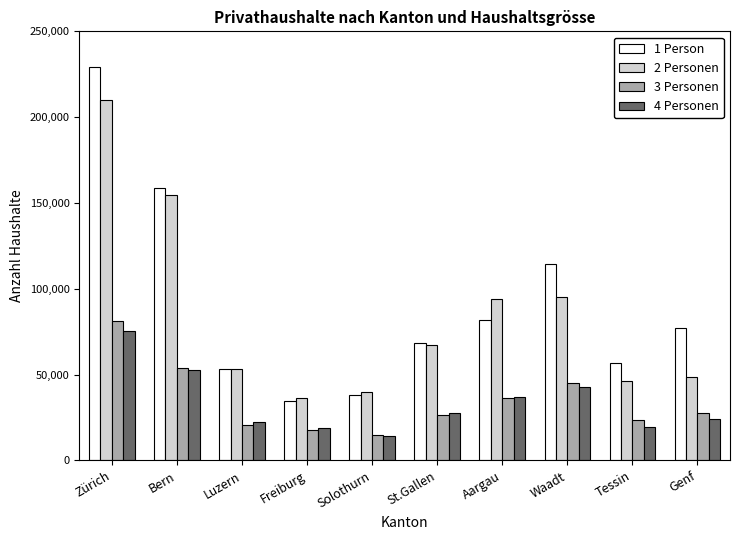

What is the label of the 2nd bar from the right?

Tessin